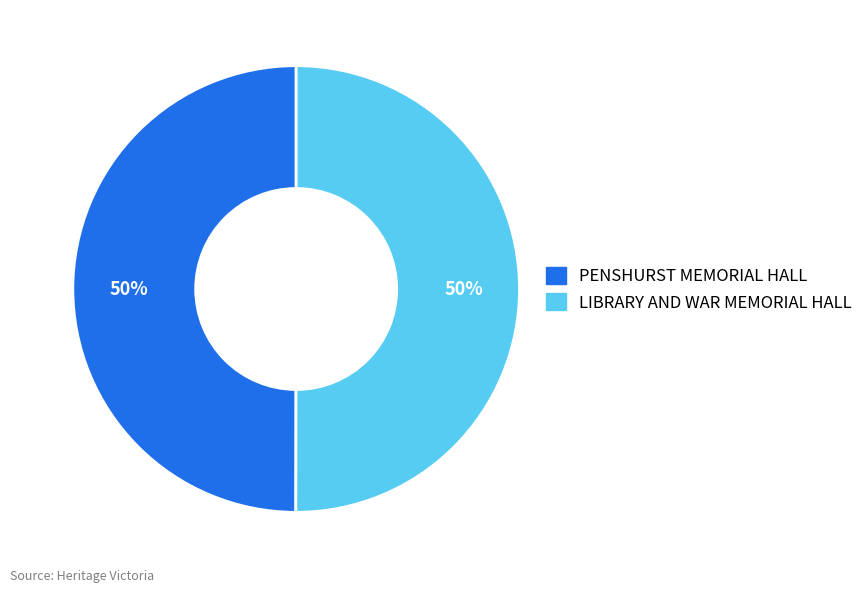

Do LIBRARY AND WAR MEMORIAL HALL and PENSHURST MEMORIAL HALL together represent more than half of the pie?

Yes